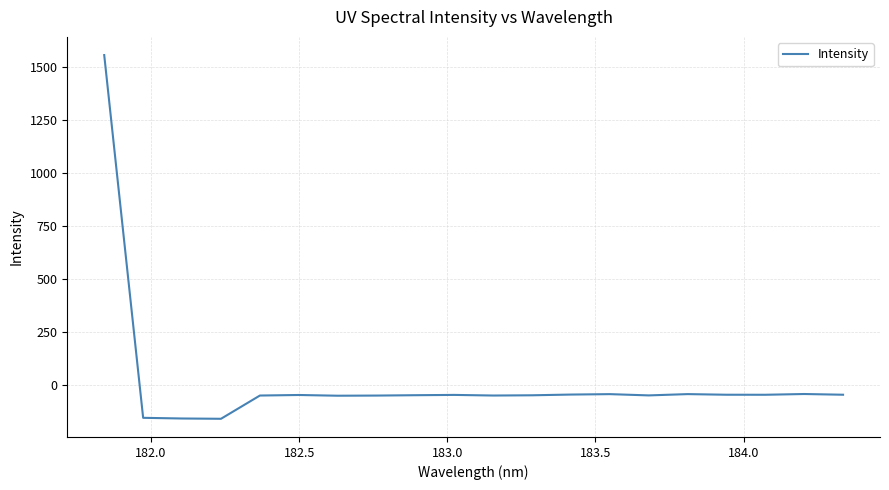

What is the maximum value shown in the chart?

1558.3